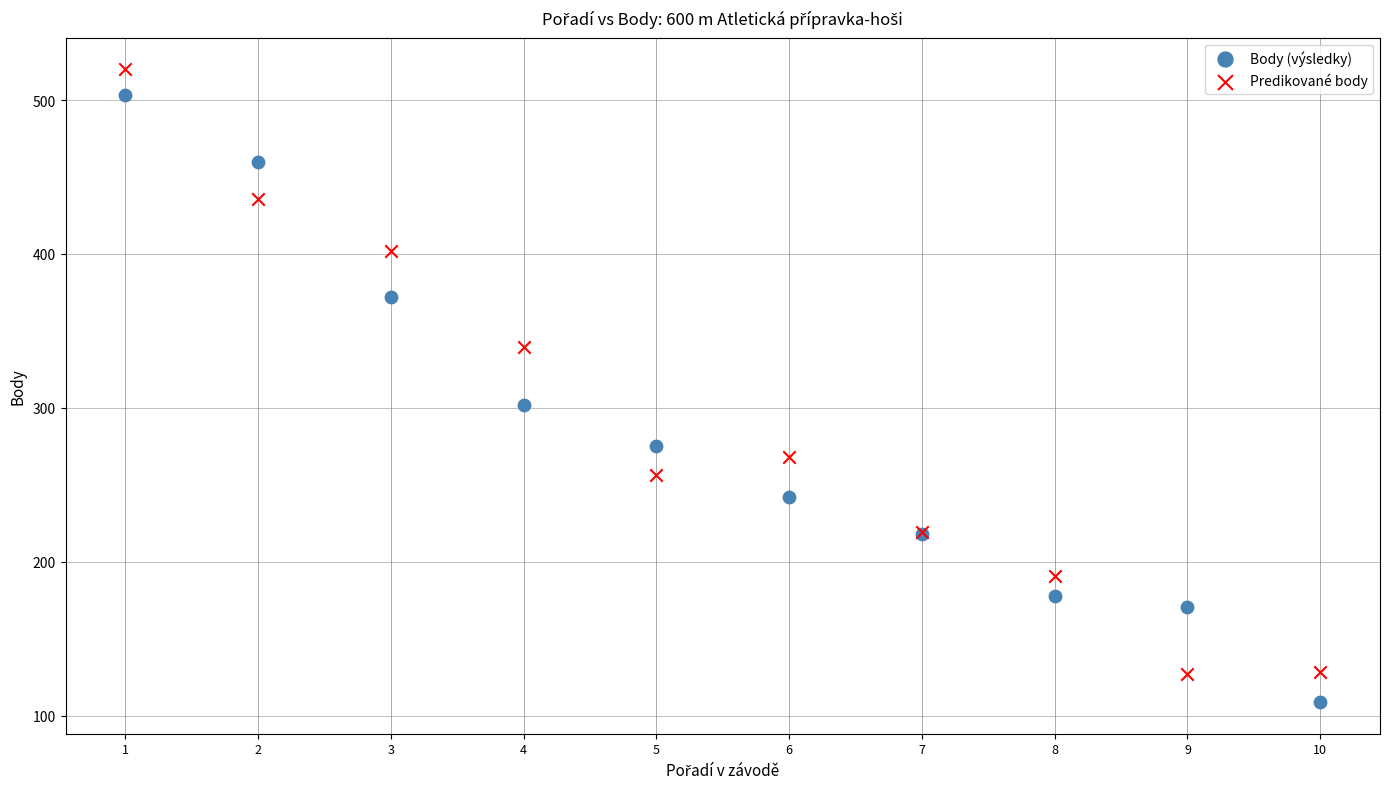

What is the X range (max minus min) for the scatter plot?

9.0